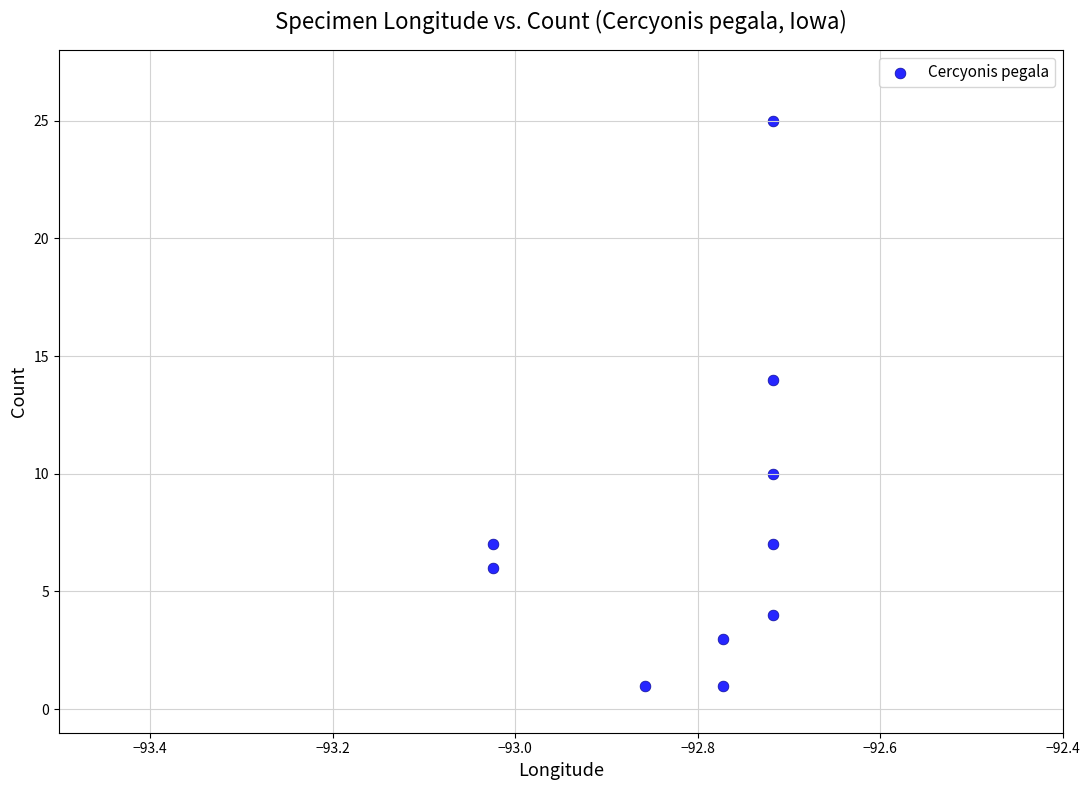

What Y value in the scatter plot is closest to 13?

14